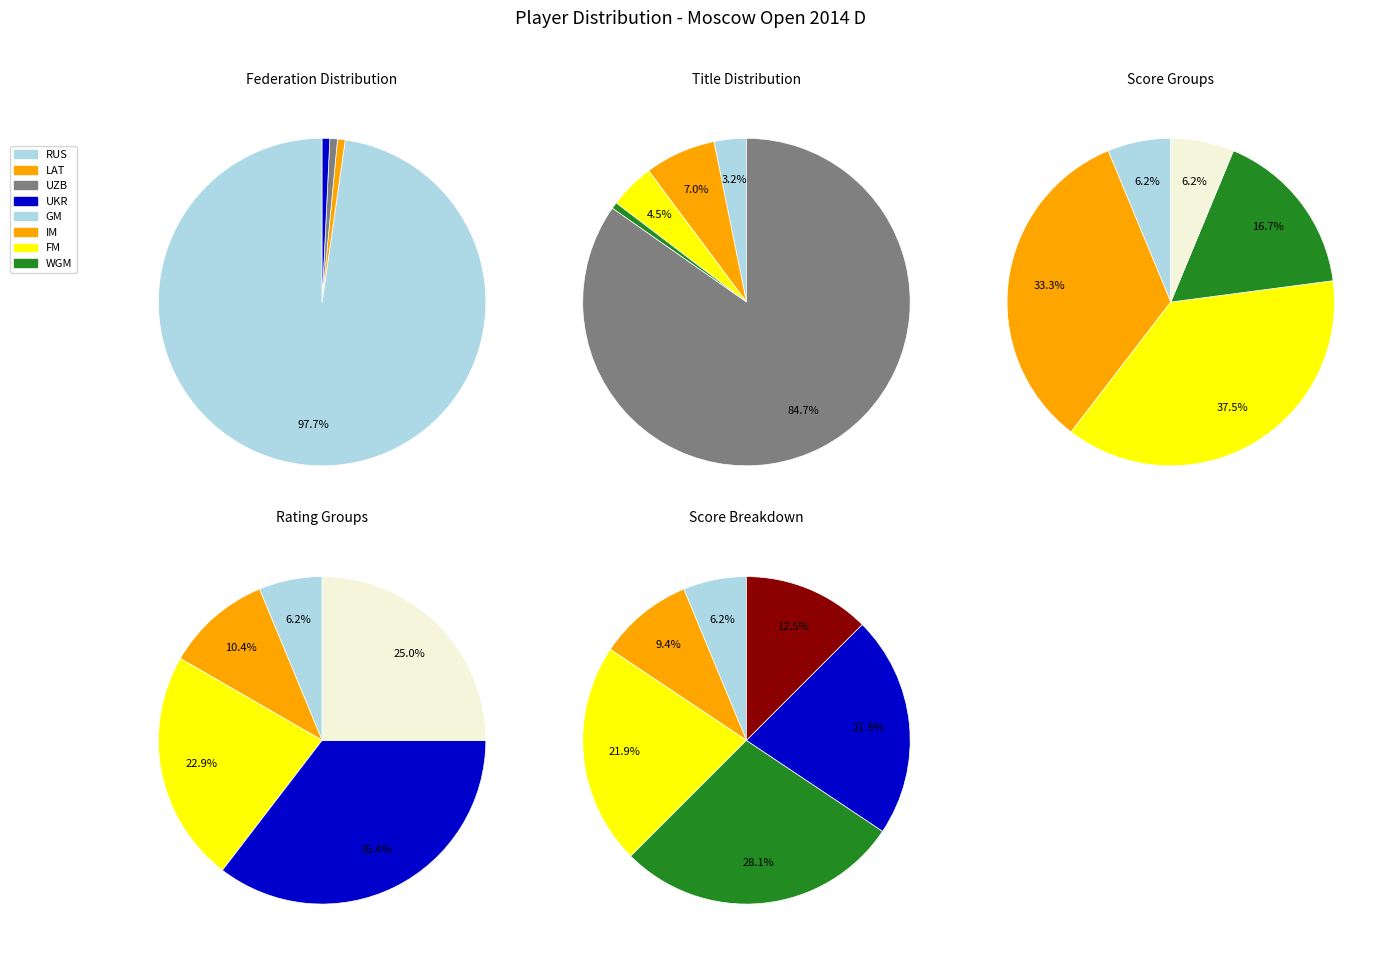

Does any single category account for the majority?

Yes